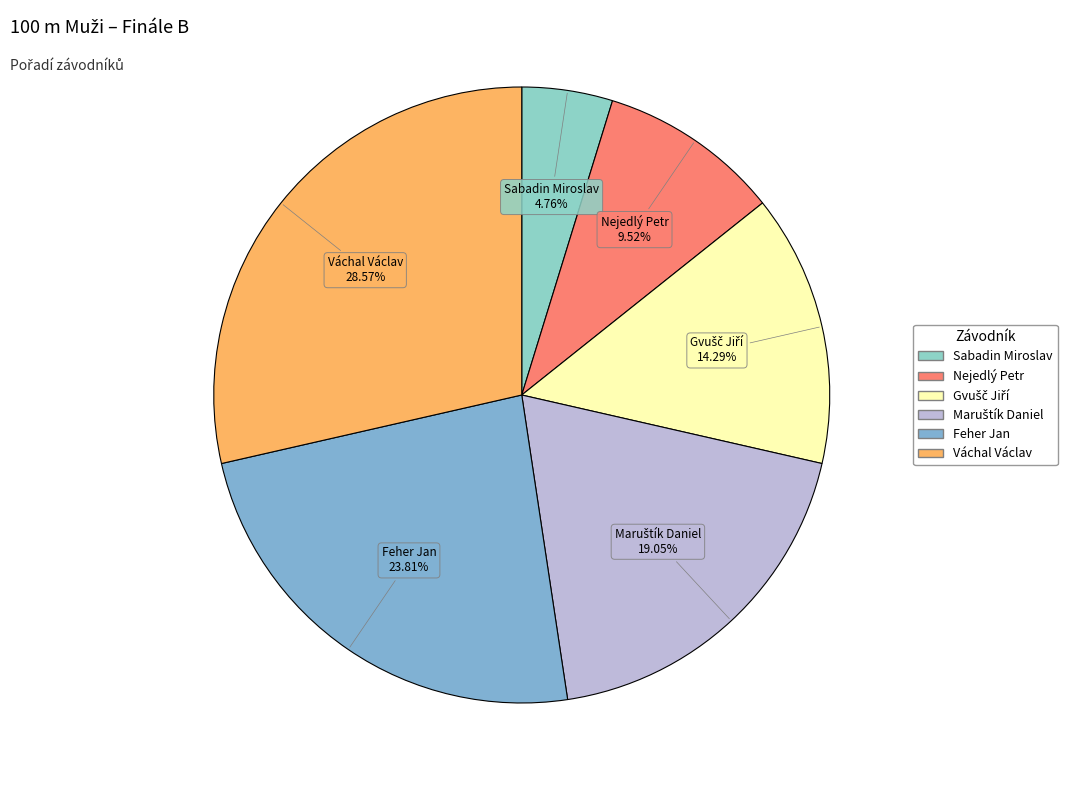

Which slice is the largest?

Váchal Václav